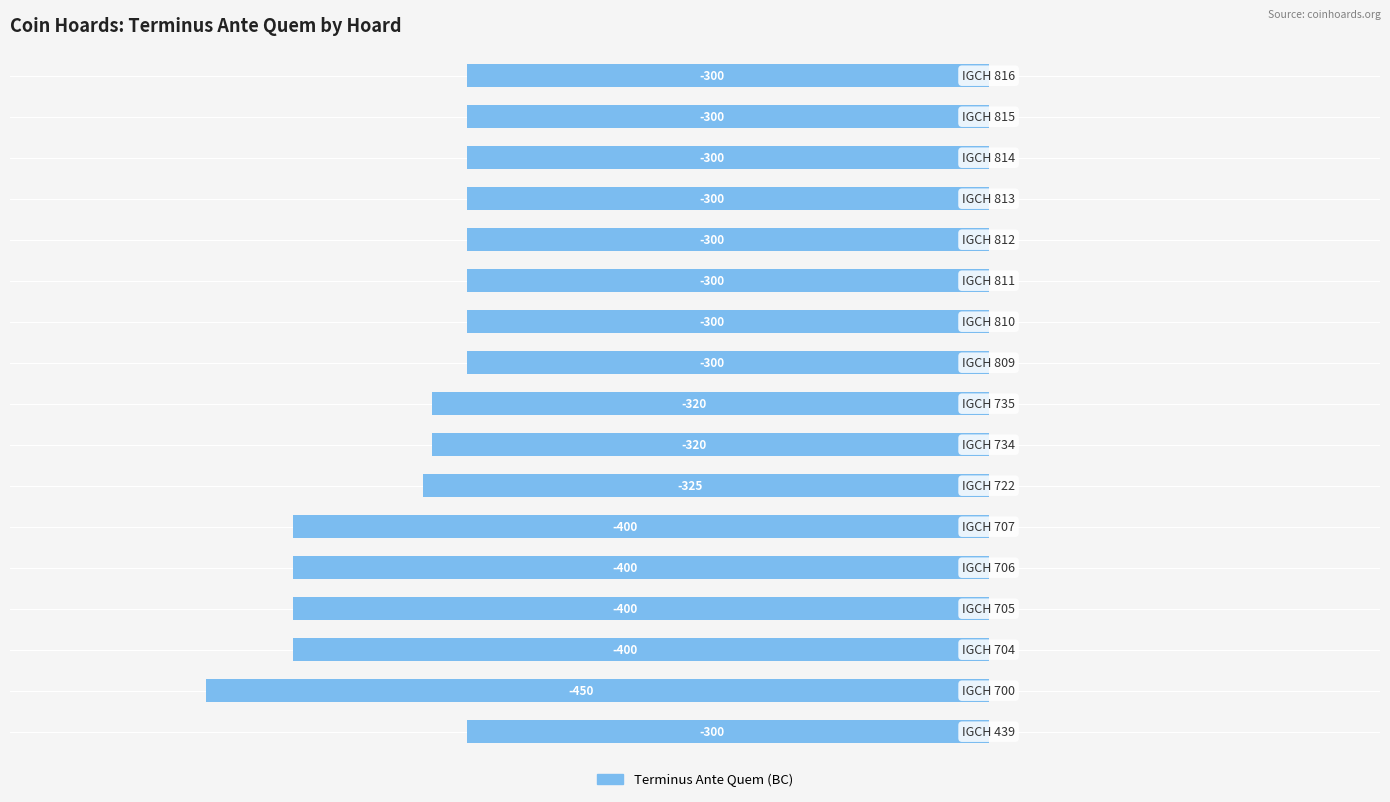

What is the maximum value shown in the chart?

-300